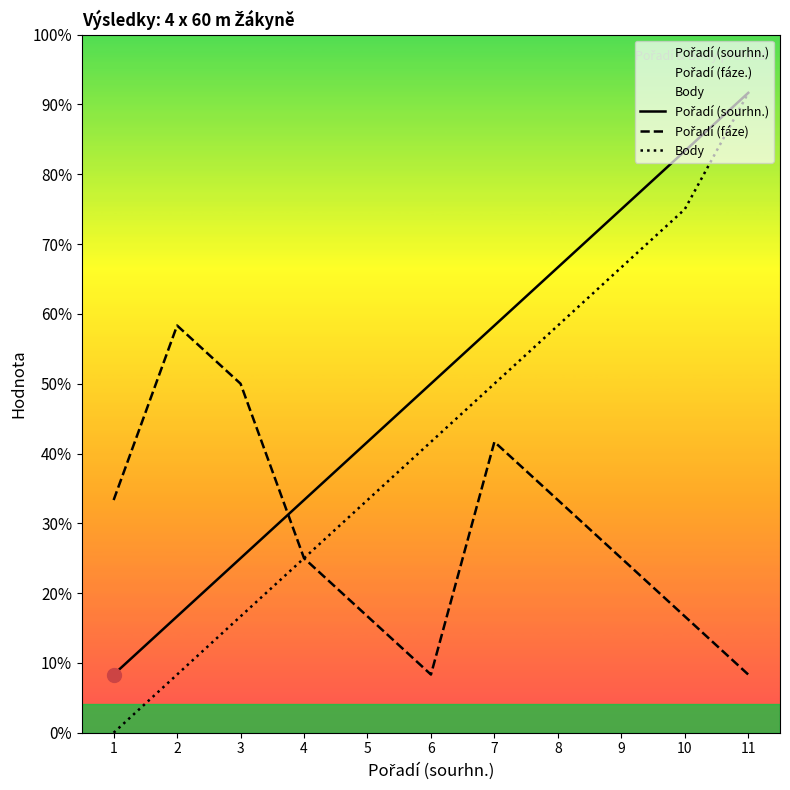

Where is Pořadí (fáze) nearest to the value 4?

1